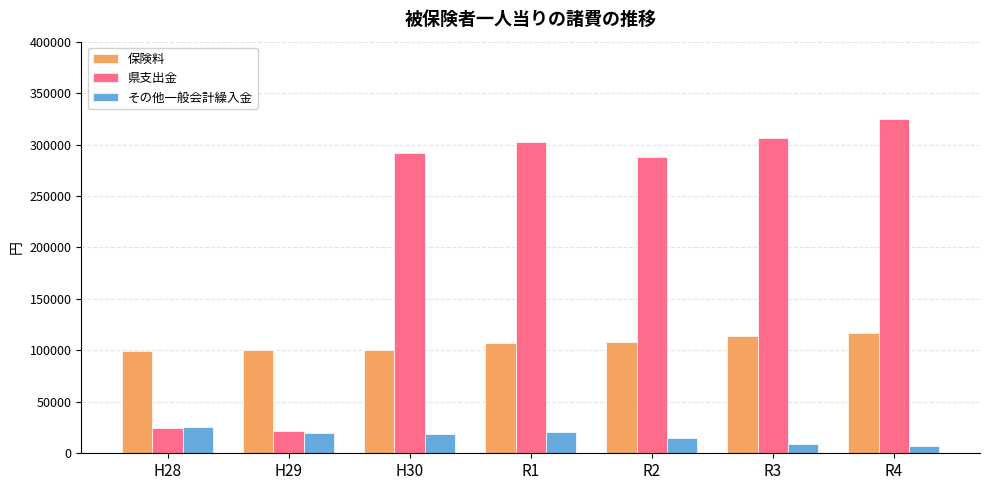

Rank the series by their average value, from highest to lowest.

県支出金, 保険料, その他一般会計繰入金